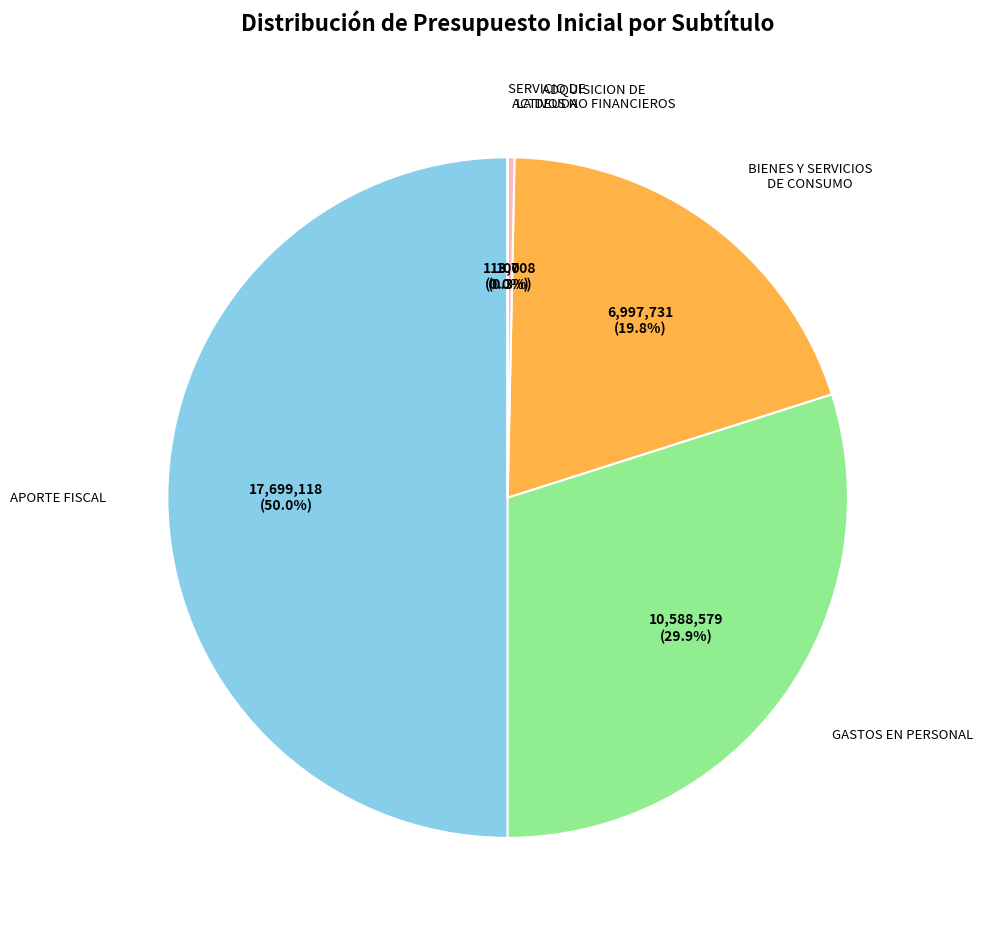

The ADQUISICION DE ACTIVOS NO FINANCIEROS slice represents 0% of the pie. True or false?

True